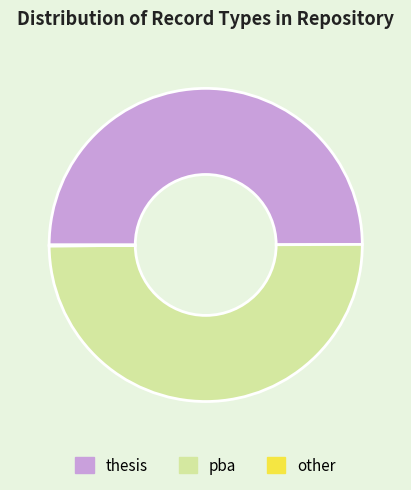

What is the ratio of the value at thesis to the value at pba?

1.0